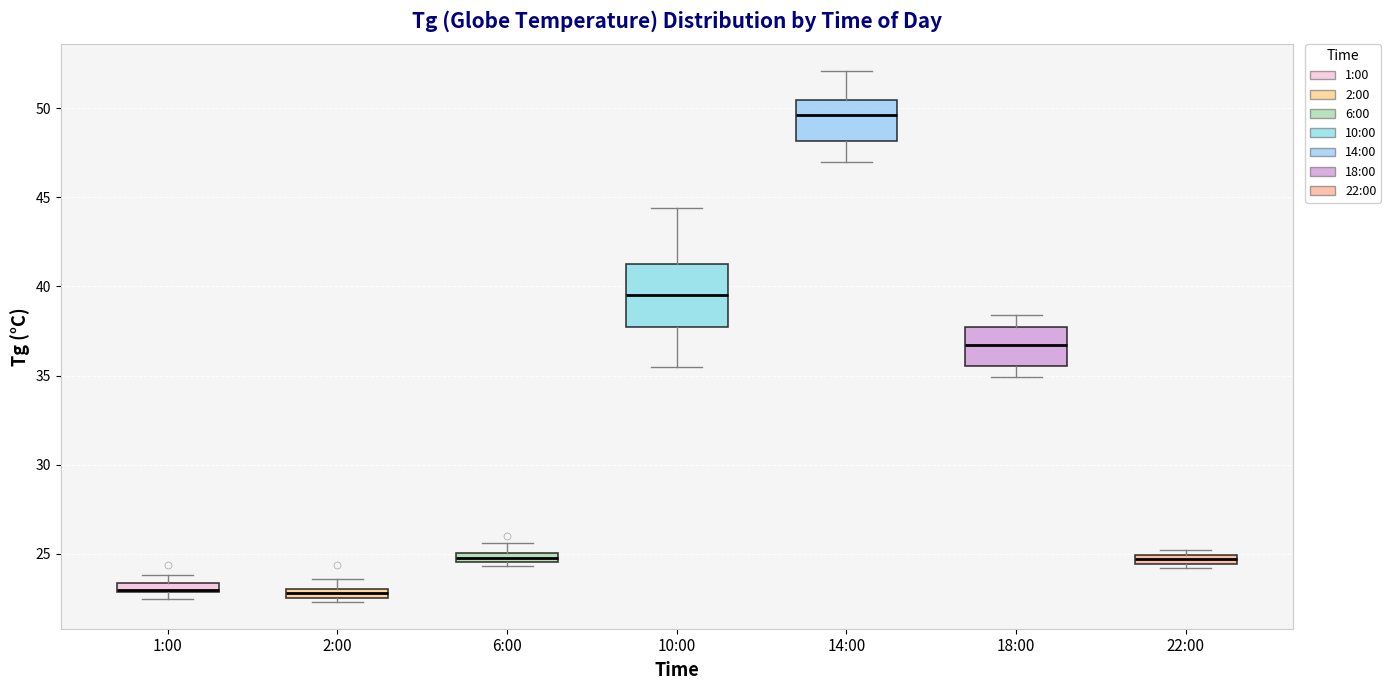

Where does the median line of the box for 14:00 sit on the y-axis? The values are not printed on the chart, so give them approximately, as read against the axis.

49.5